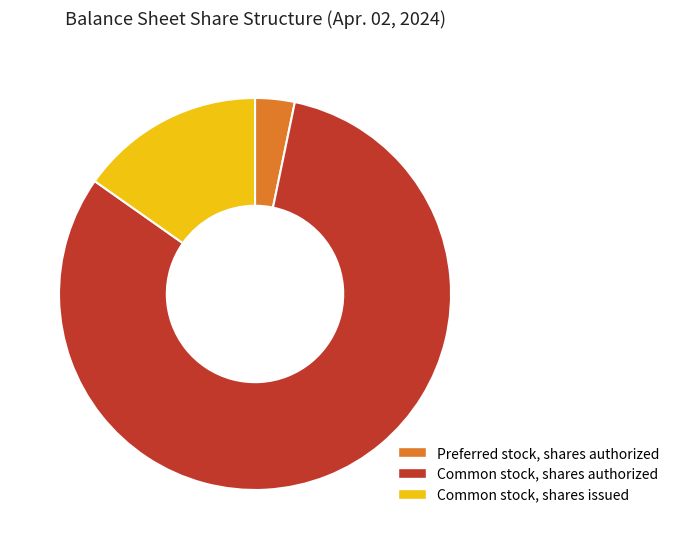

Do Preferred stock, shares authorized and Common stock, shares authorized together represent more than half of the pie?

Yes